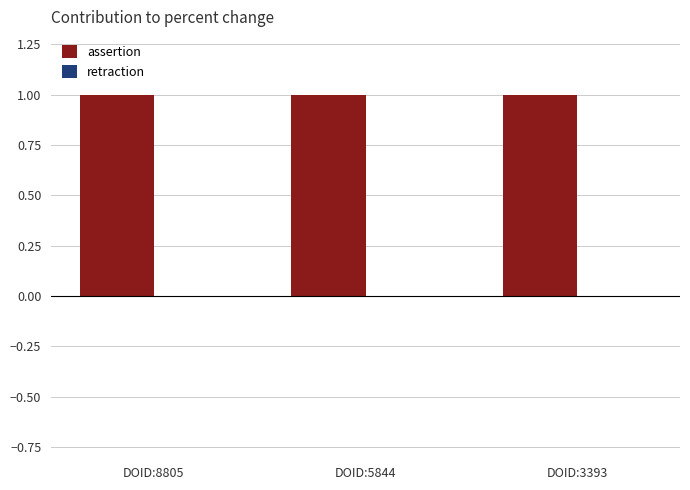

Reading right to left, list all the values displayed in this chart.

assertion: 1	1	1
retraction: 0	0	0